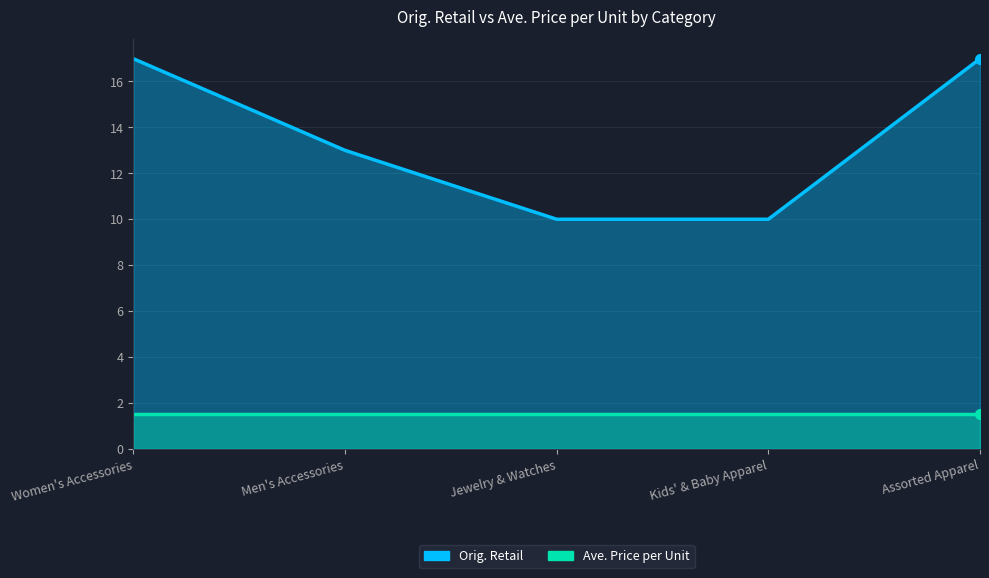

Which category has the lowest value across all series?

Jewelry & Watches